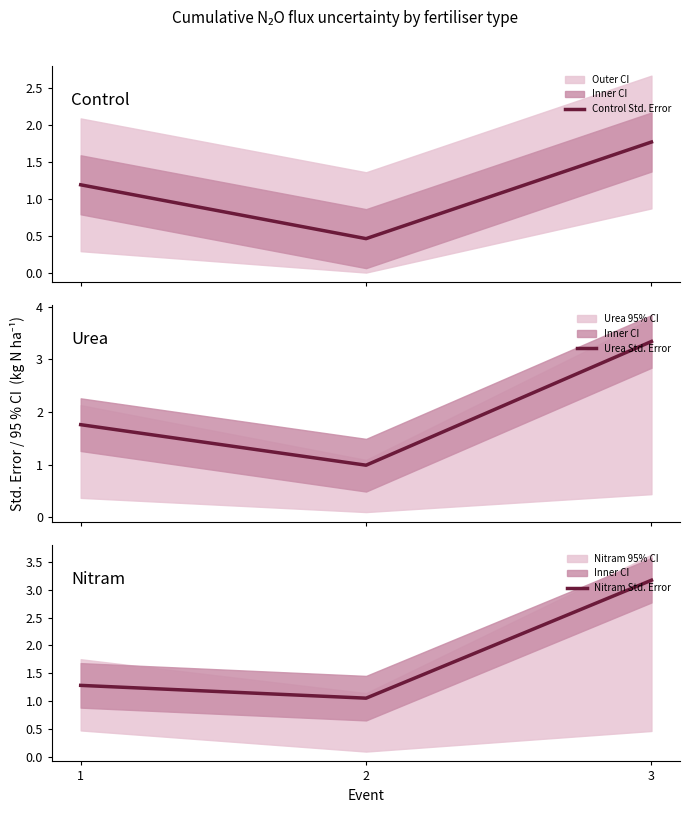

Between 3 and 1, which is larger?

3